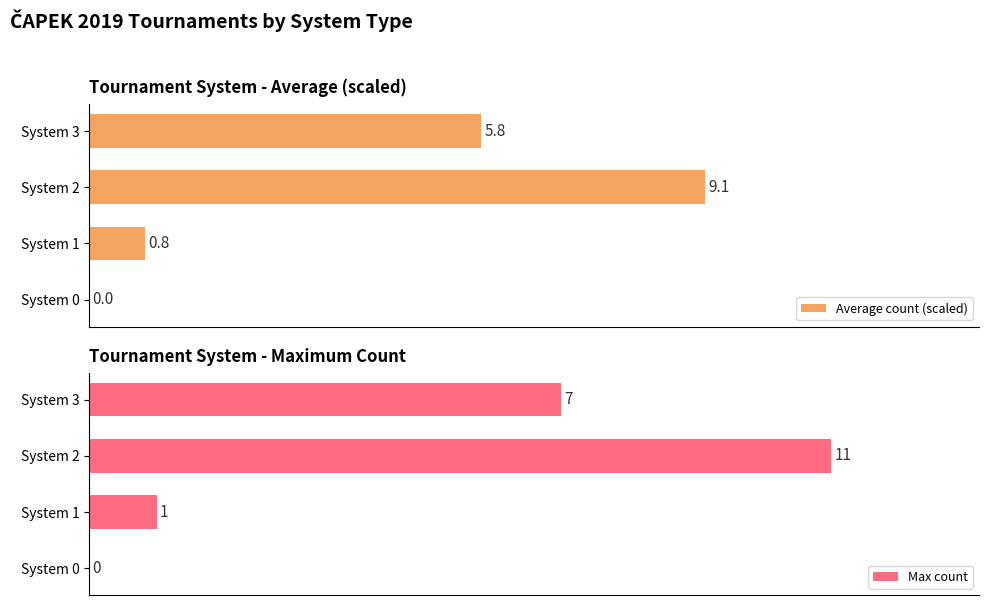

At which label is Max count closest to 5?

System 3